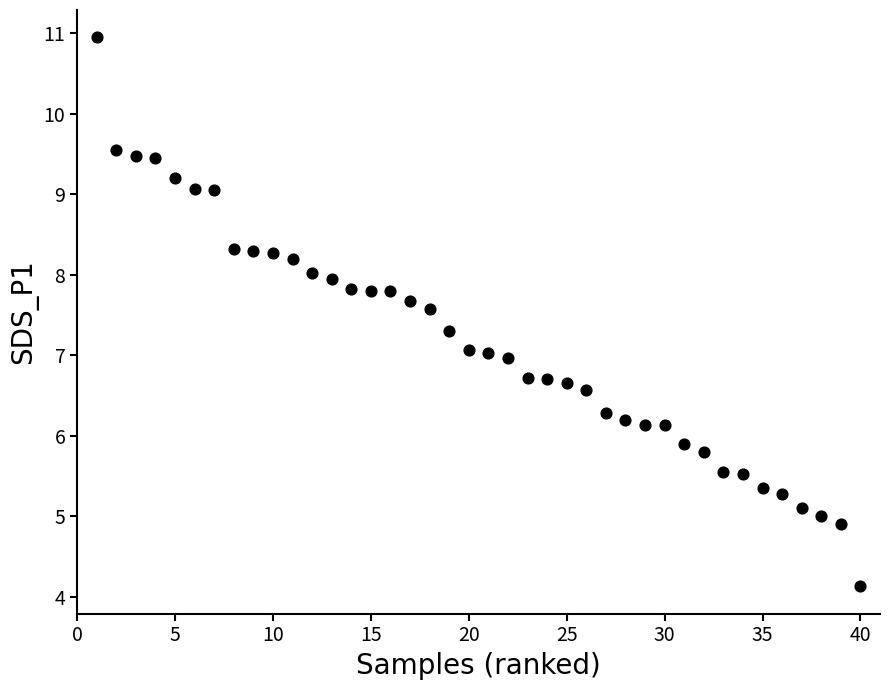

What is the range of X values (max minus min)?

39.0